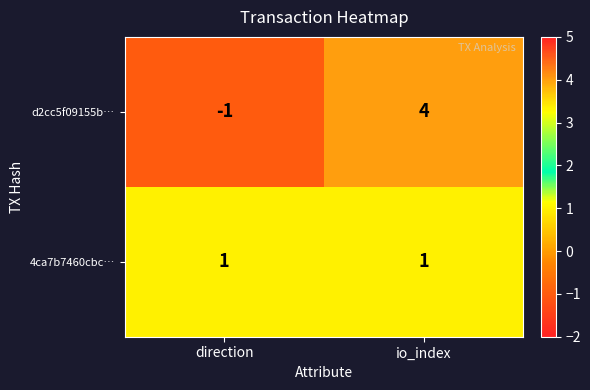

Where is d2cc5f09155b… nearest to the value 1?

direction